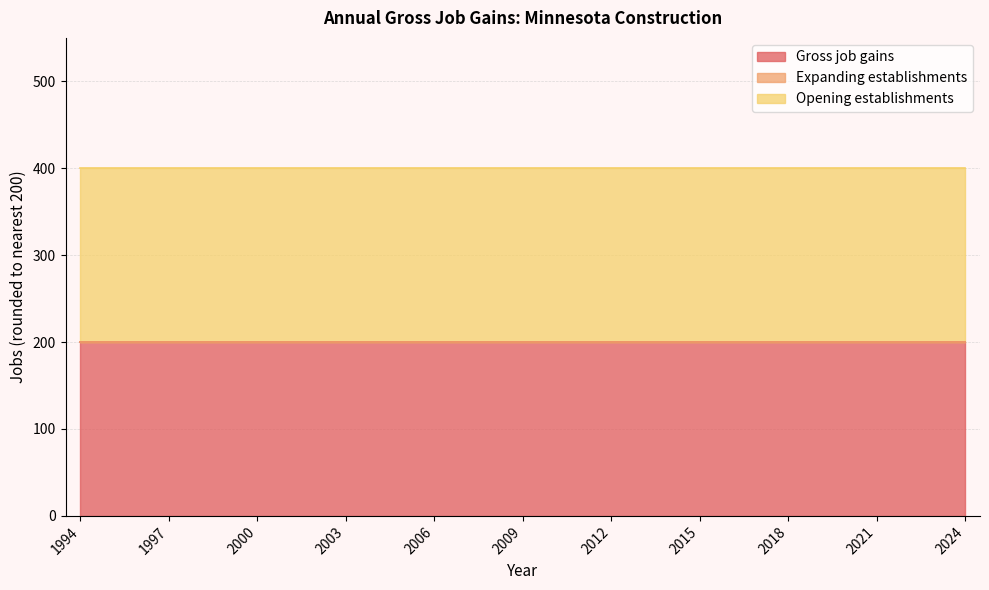

Reading left to right, list all the values displayed in this chart.

Gross job gains: 1994=200	1995=200	1996=200	1997=200	1998=200	1999=200	2000=200	2001=200	2002=200	2003=200	2004=200	2005=200	2006=200	2007=200	2008=200	2009=200	2010=200	2011=200	2012=200	2013=200	2014=200	2015=200	2016=200	2017=200	2018=200	2019=200	2020=200	2021=200	2022=200	2023=200	2024=200
Expanding establishments: 1994=0	1995=0	1996=0	1997=0	1998=0	1999=0	2000=0	2001=0	2002=0	2003=0	2004=0	2005=0	2006=0	2007=0	2008=0	2009=0	2010=0	2011=0	2012=0	2013=0	2014=0	2015=0	2016=0	2017=0	2018=0	2019=0	2020=0	2021=0	2022=0	2023=0	2024=0
Opening establishments: 1994=200	1995=200	1996=200	1997=200	1998=200	1999=200	2000=200	2001=200	2002=200	2003=200	2004=200	2005=200	2006=200	2007=200	2008=200	2009=200	2010=200	2011=200	2012=200	2013=200	2014=200	2015=200	2016=200	2017=200	2018=200	2019=200	2020=200	2021=200	2022=200	2023=200	2024=200